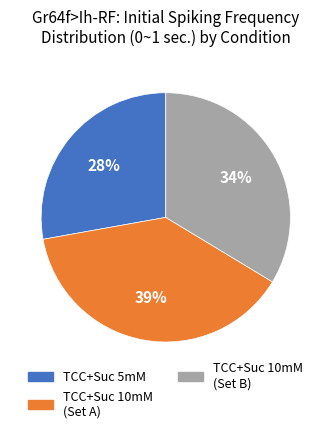

To the nearest percent, what is the difference between the largest and smallest slice percentages?

11%